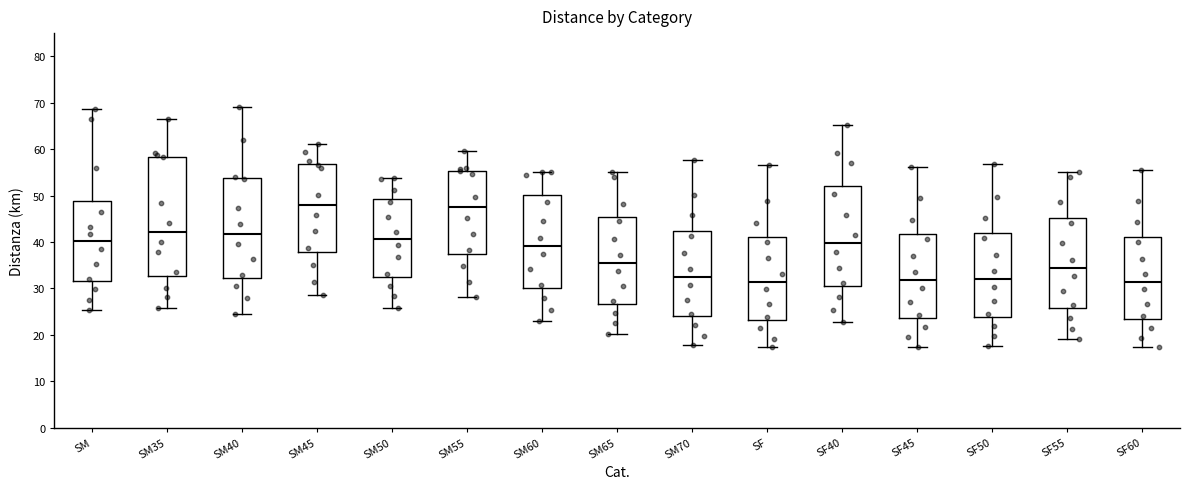

Comparing the boxes themselves (not the whiskers), which one is the tallest?

SM35